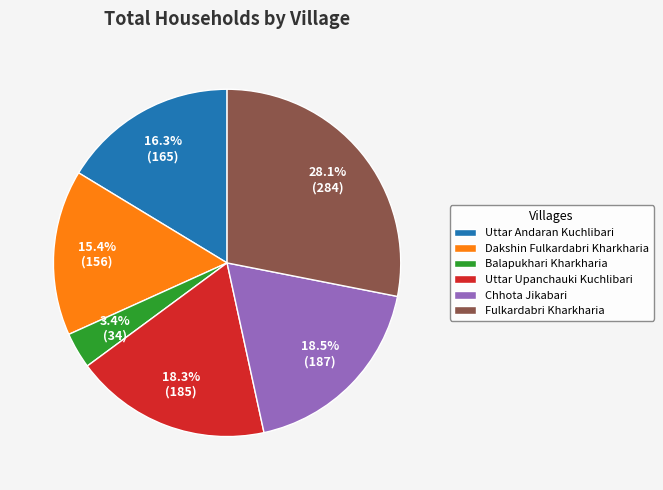

Combined, what portion of the pie is Uttar Andaran Kuchlibari and Chhota Jikabari?

34.8%